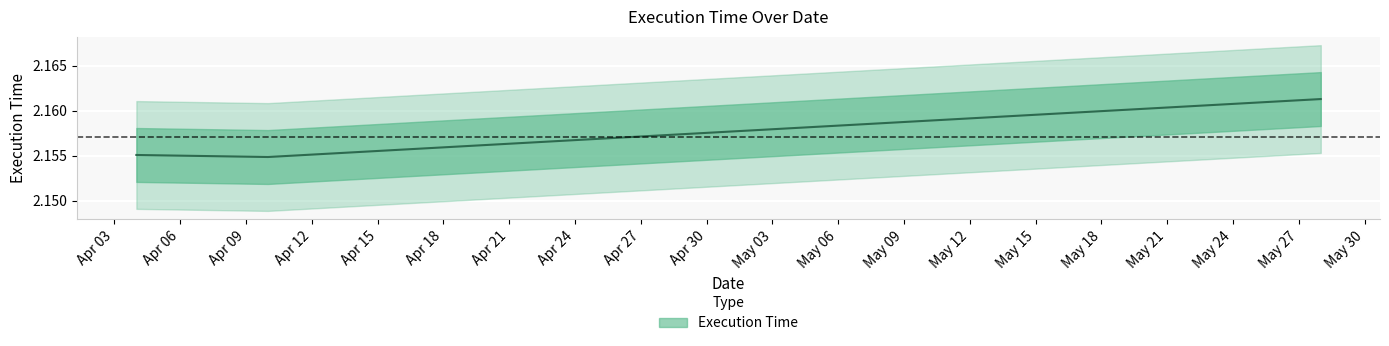

What is the label of the 2nd point from the left?

2022-04-10